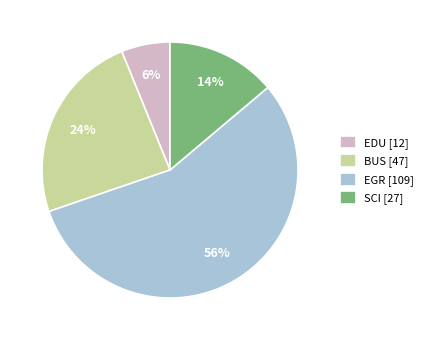

What percentage is the EDU [12] slice, to the nearest percent?

6%